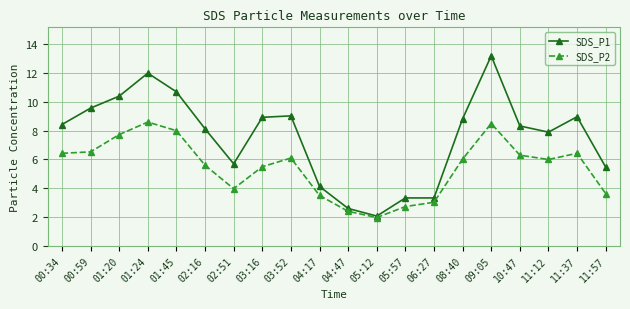

At which category does the chart reach its peak across all series?

09:05